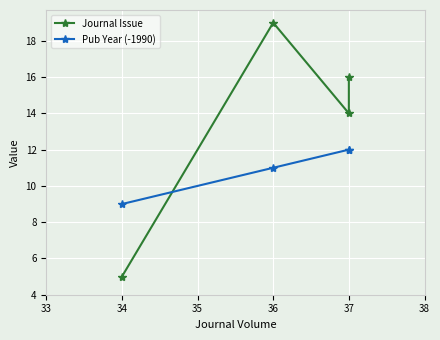

List the series in order of their overall mean, highest first.

Journal Issue, Pub Year (-1990)